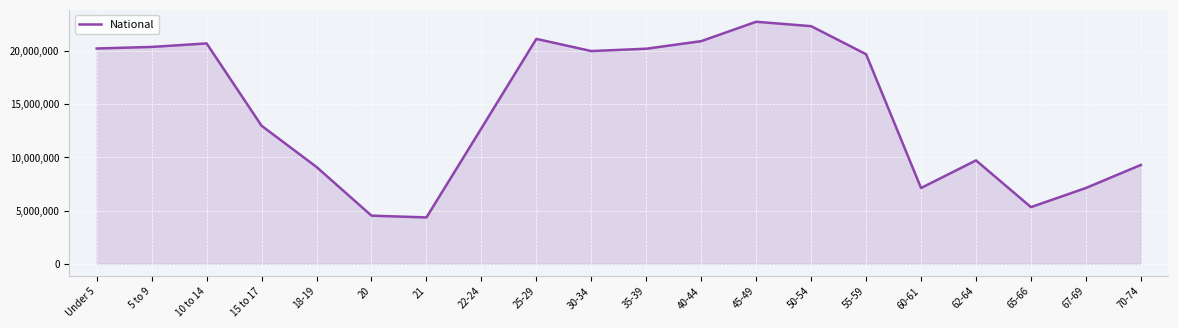

Where is the data nearest to the value 13531442?

15 to 17